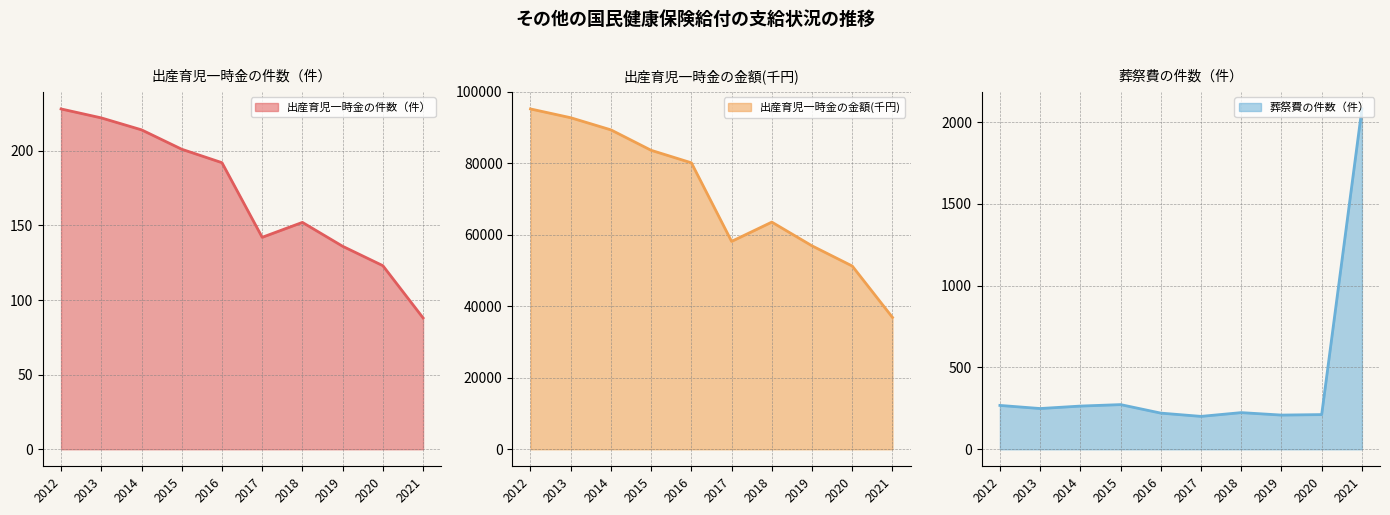

What is the value of the 葬祭費の件数（件） point at the 3rd from the left?

264